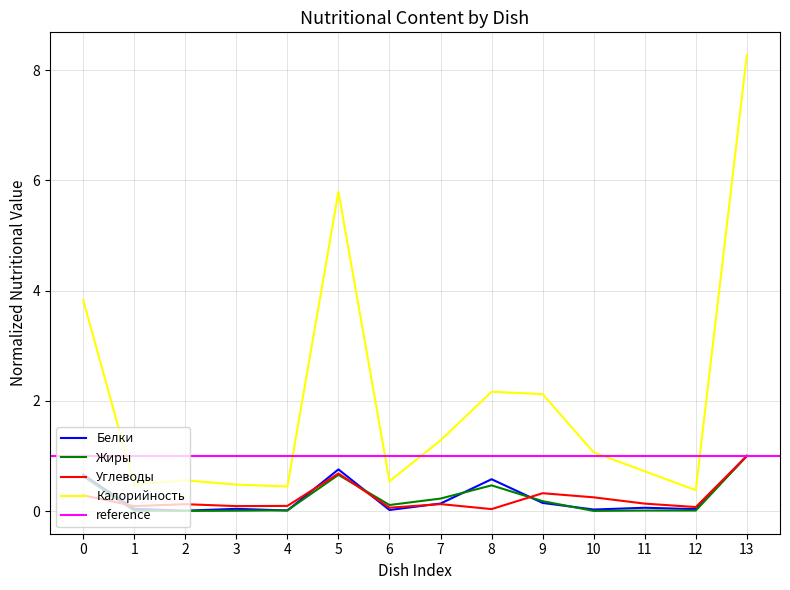

Is it true that Белки equals 0.0 at 3?

True